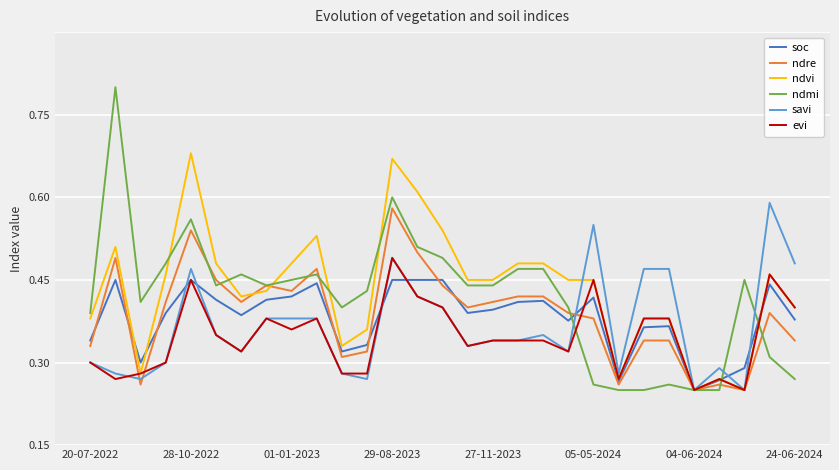

How many interior local peaks does the soc series have?

7